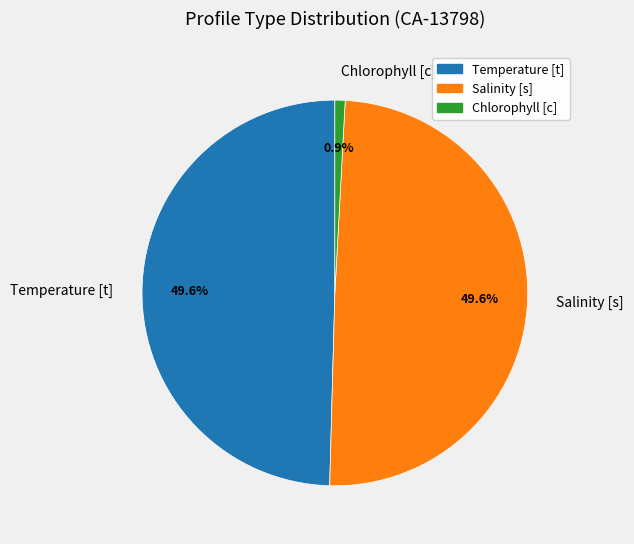

Count the number of slices in the pie.

3